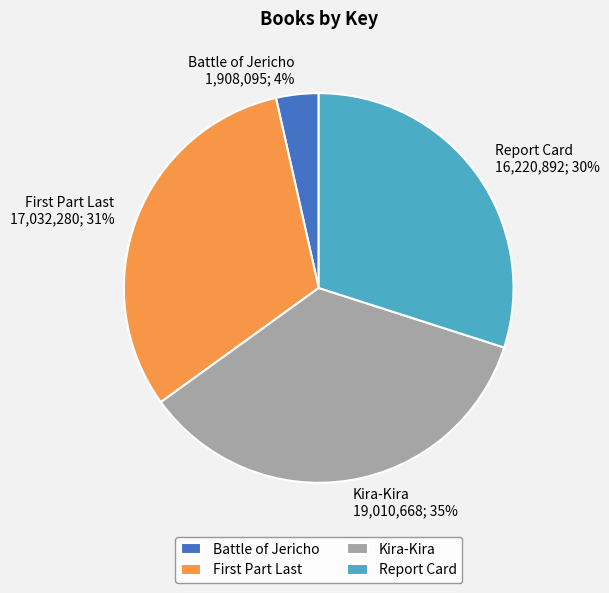

Rank the categories by value from lowest to highest.

Battle of Jericho, Report Card, First Part Last, Kira-Kira